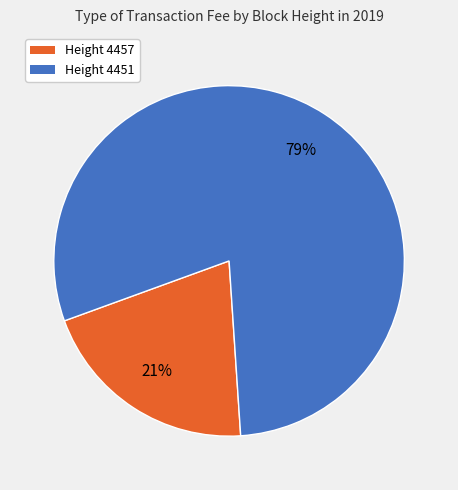

Which category accounts for the majority?

Height 4451